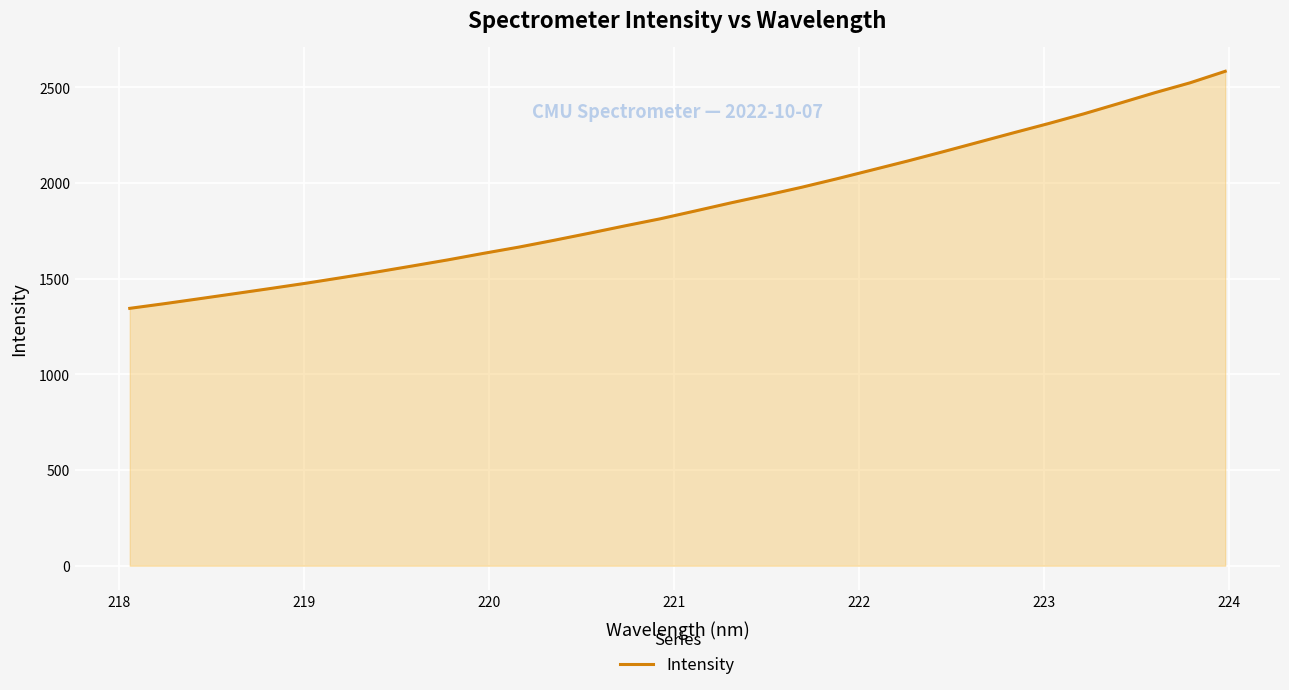

What is the maximum value shown in the chart?

2583.5